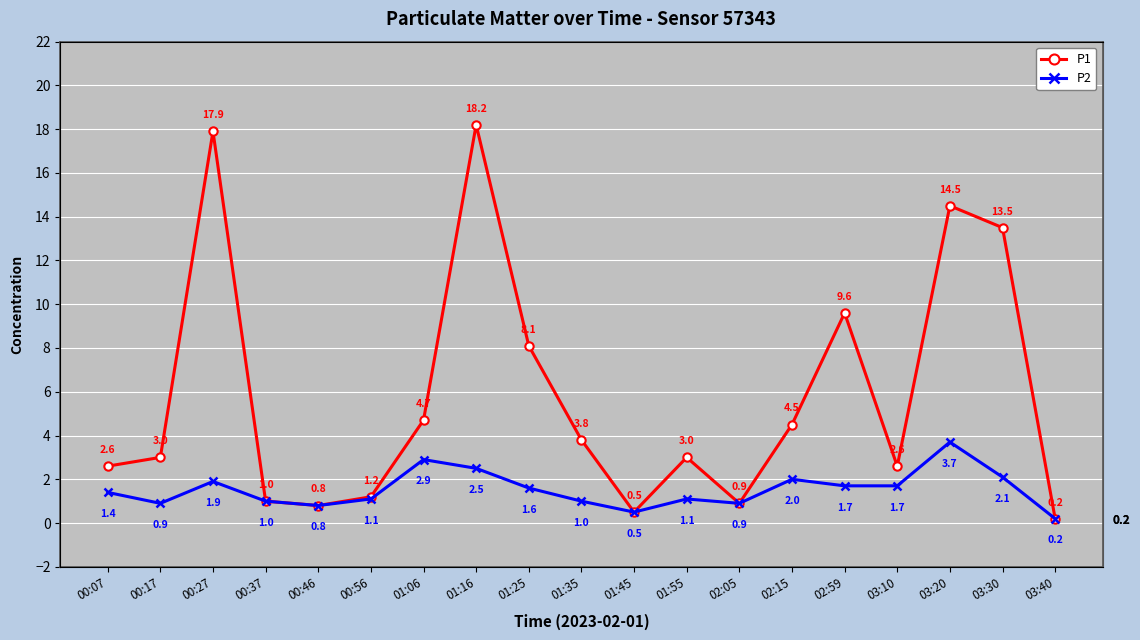

At how many categories does at least one series exceed 8?

6